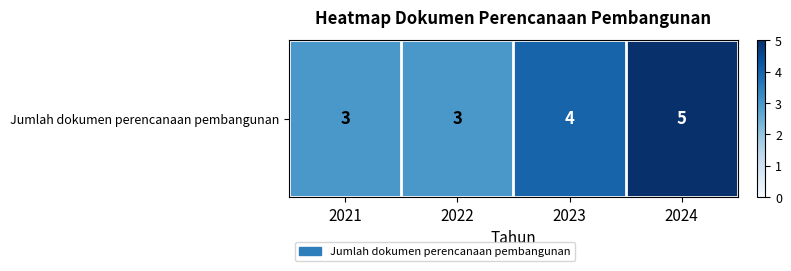

What is the sum of the values at 2022 and 2021?

6